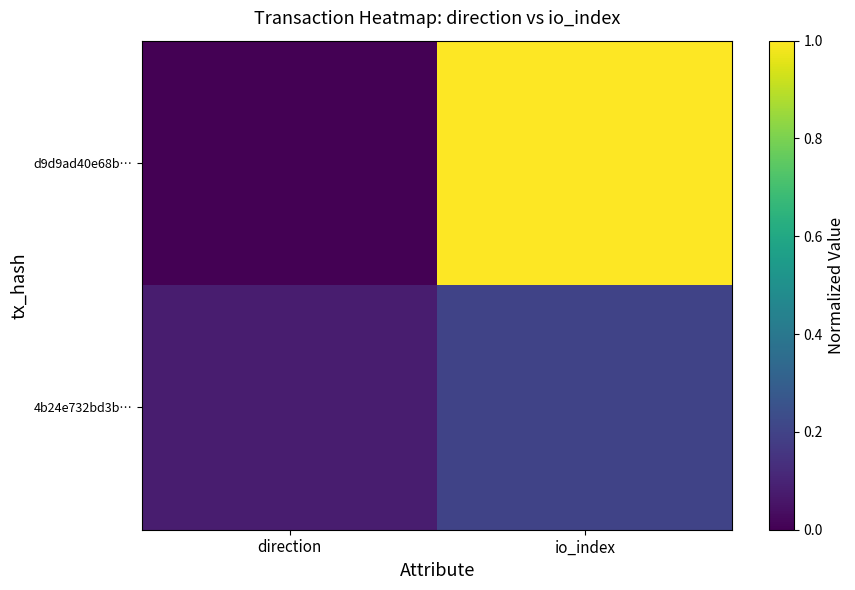

At which category is the sum across all series the highest?

io_index